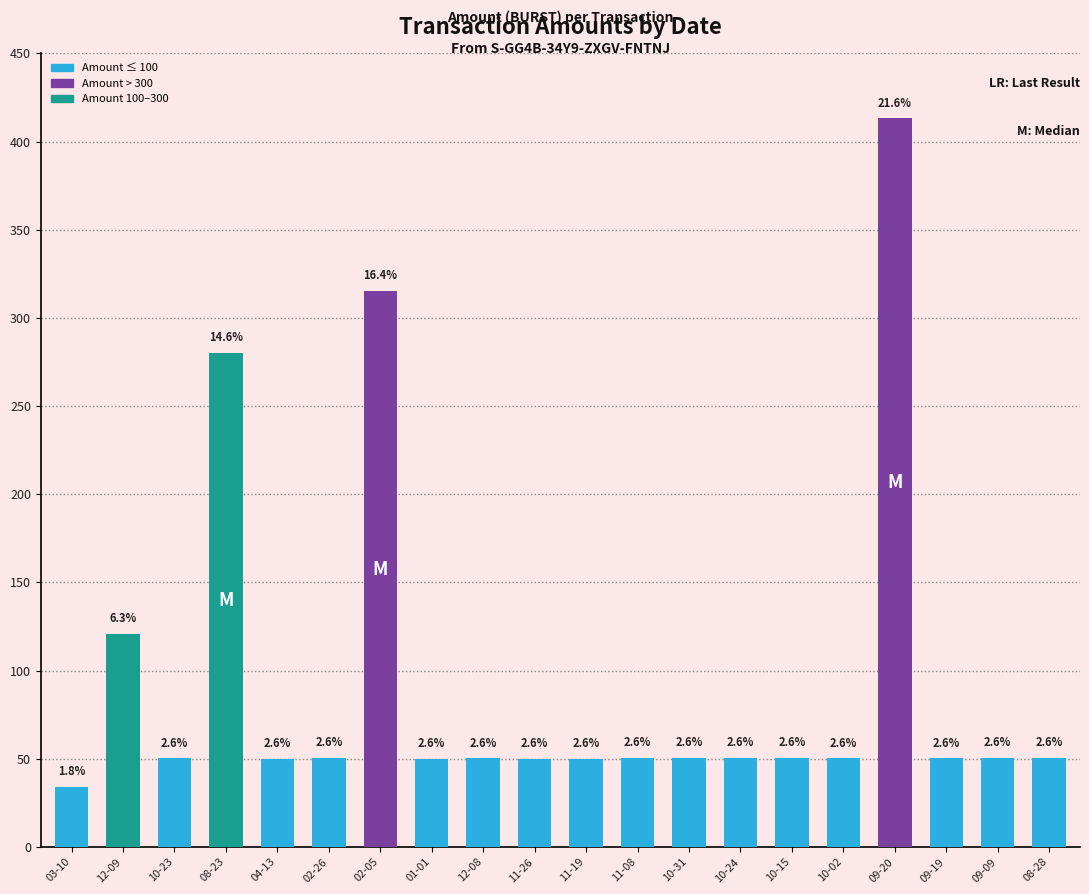

Rank the categories by value from highest to lowest.

09-20, 02-05, 08-23, 12-09, 08-28, 09-09, 02-26, 10-31, 11-08, 10-24, 10-15, 10-02, 12-08, 09-19, 10-23, 01-01, 11-19, 04-13, 11-26, 03-10